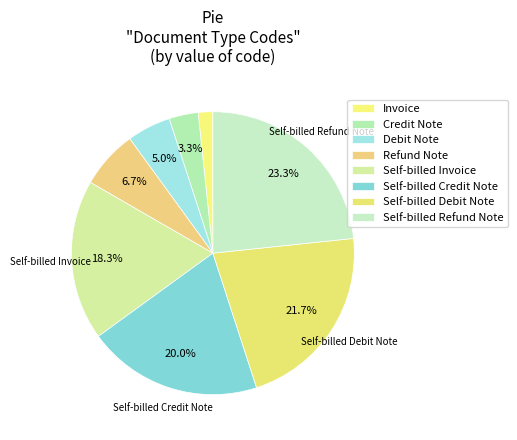

How many slices are in this pie chart?

8